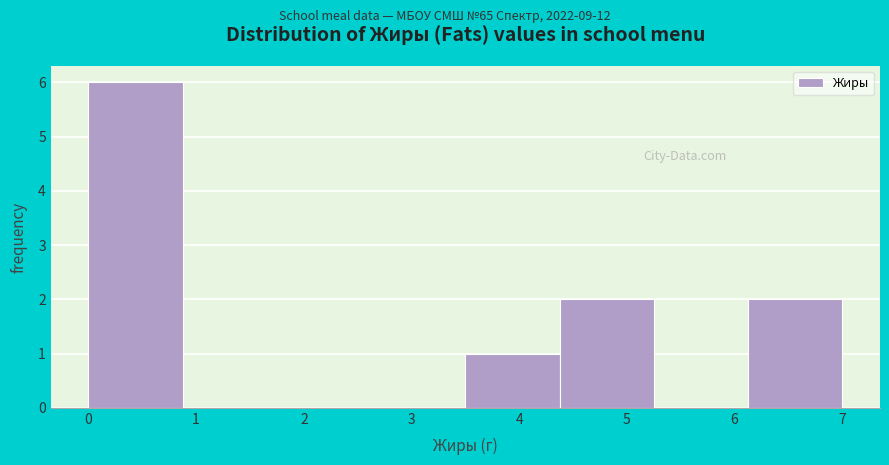

Over which range of the x-axis is the bar tallest?

0.0 to 0.9